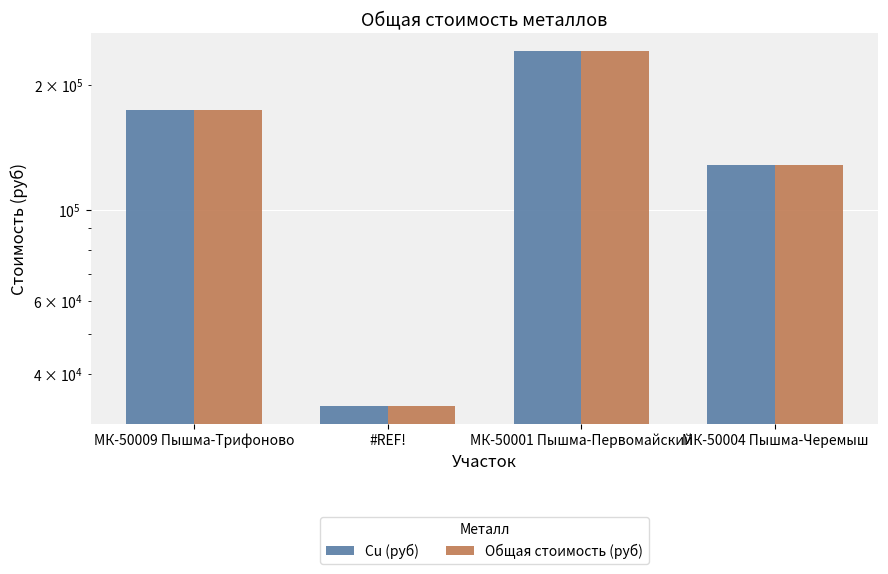

Which series has the largest total across all categories?

Cu (руб)